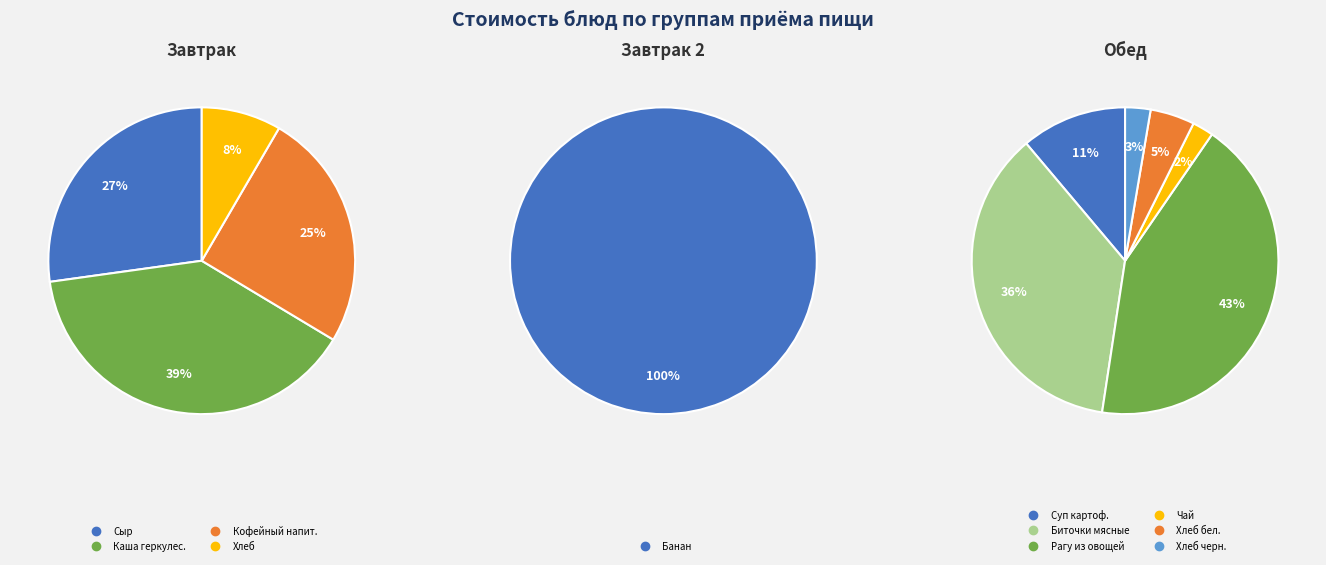

Which category has the smallest portion of the pie?

Чай